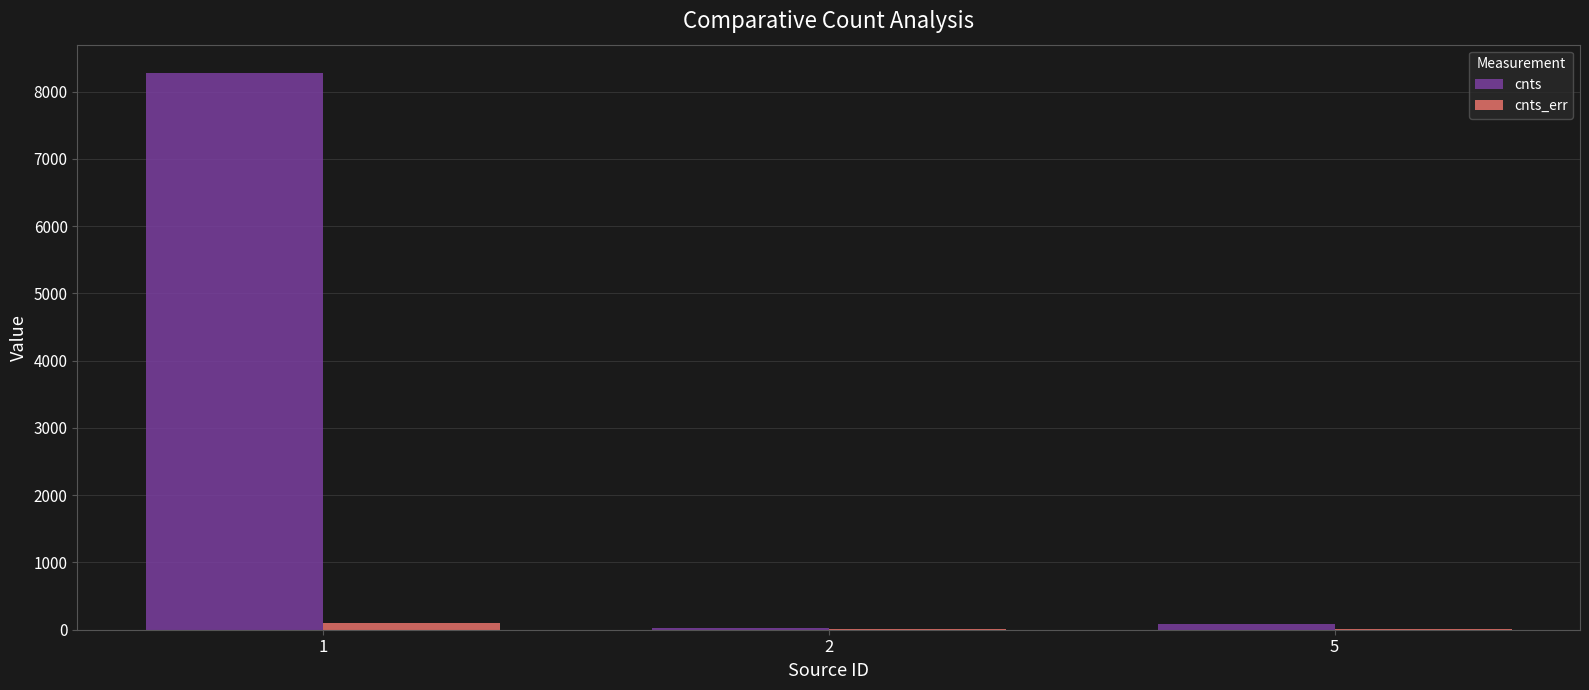

How many groups of bars are there?

3